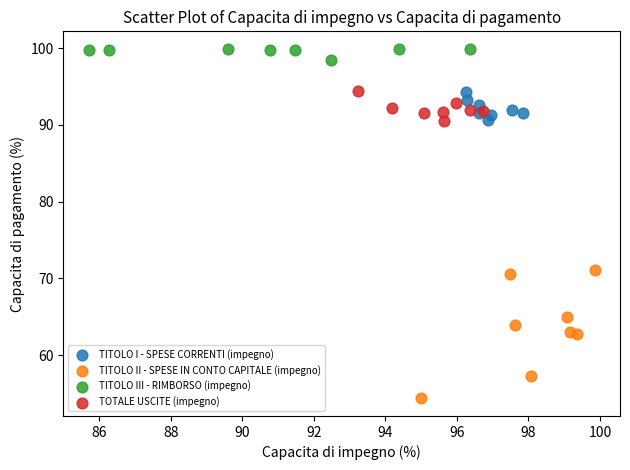

Which series reaches the minimum Y coordinate?

TITOLO II - SPESE IN CONTO CAPITALE (impegno)